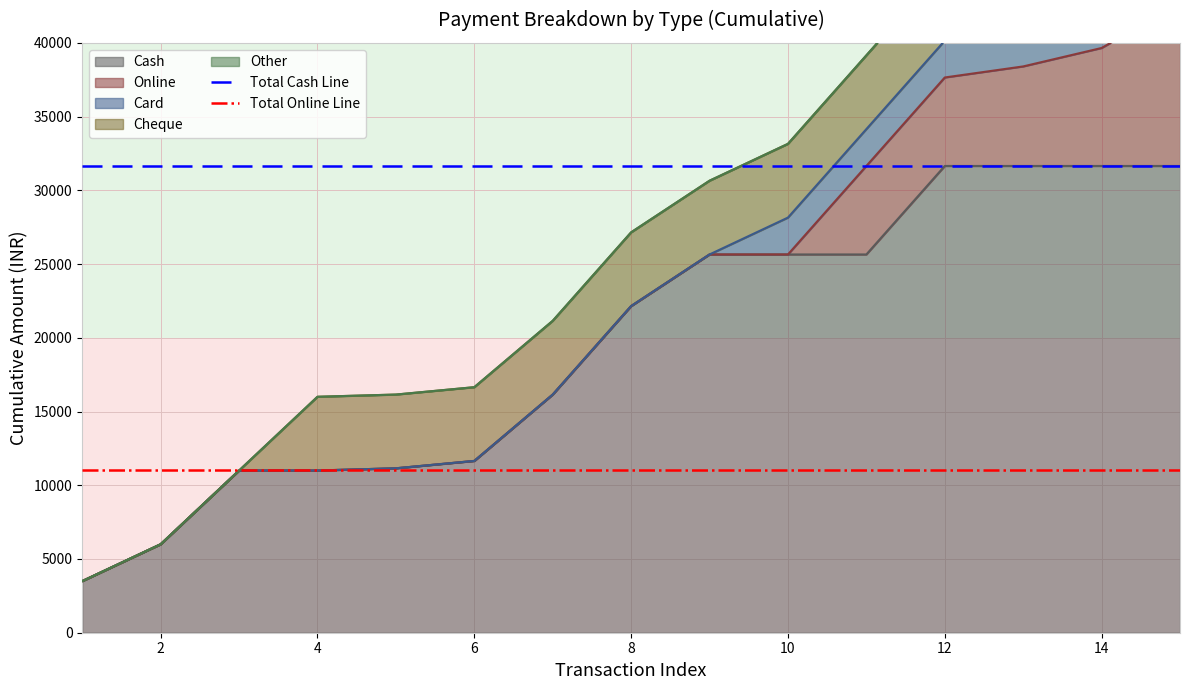

What is the minimum value for Cash?

3500